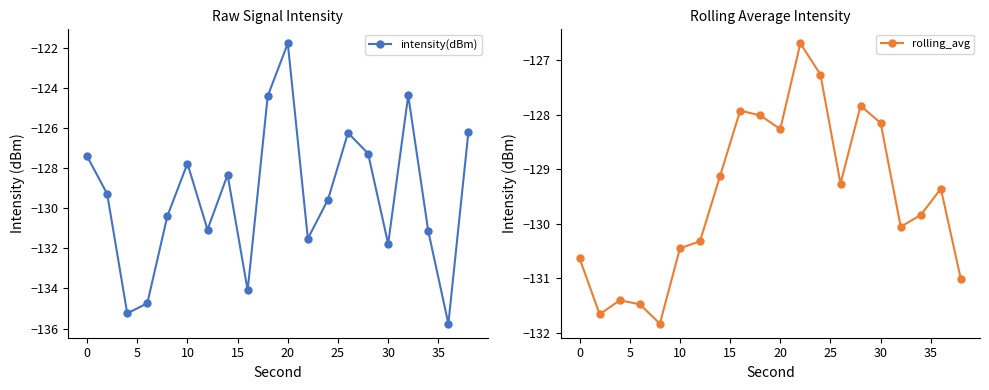

True or false: intensity(dBm) and rolling_avg cross at least once.

True